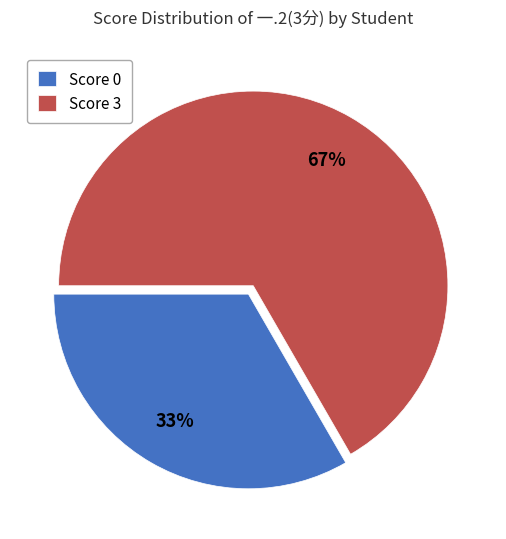

Which slice is the smallest?

Score 0